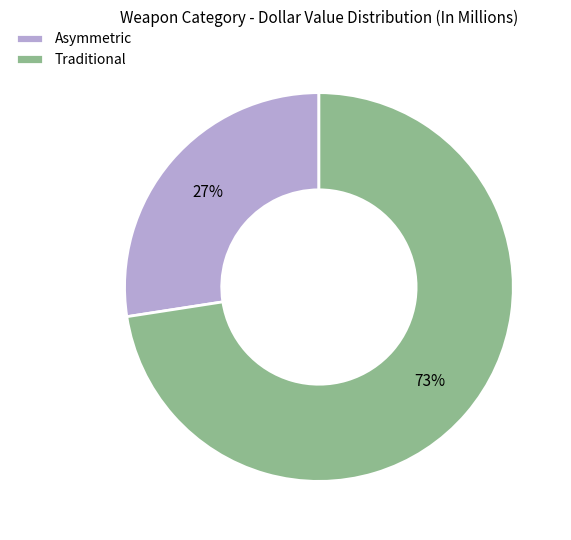

Rank the categories by value from highest to lowest.

Traditional, Asymmetric